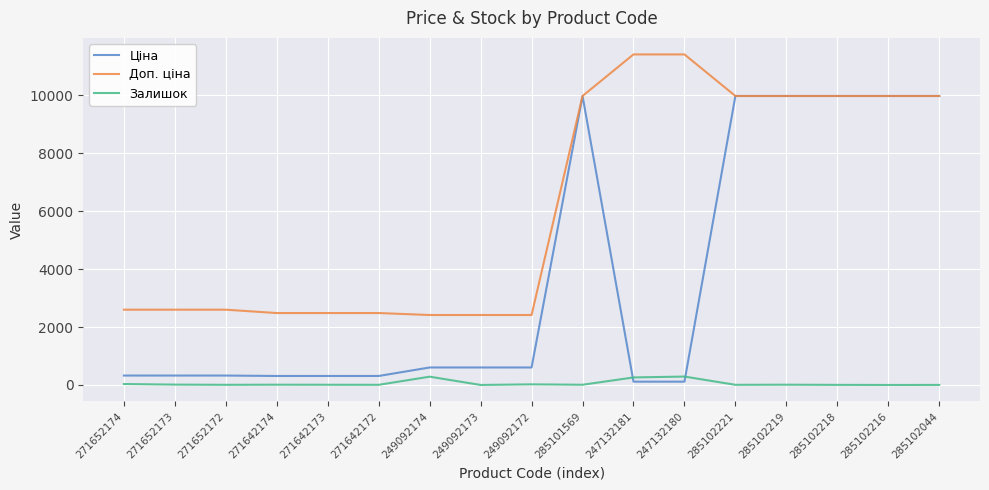

What position from the left is 285102219?

14